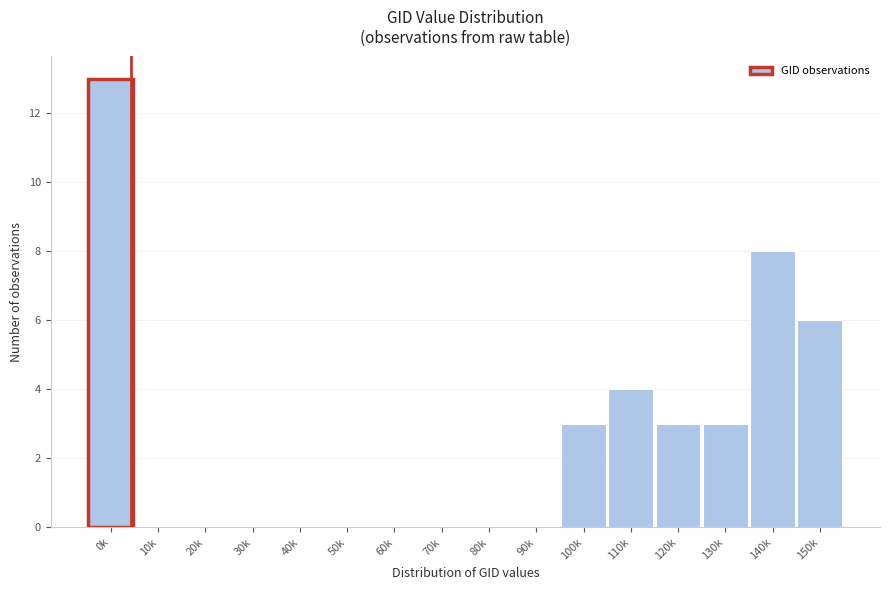

Reading left to right, list all the values displayed in this chart.

0k=13	10k=0	20k=0	30k=0	40k=0	50k=0	60k=0	70k=0	80k=0	90k=0	100k=3	110k=4	120k=3	130k=3	140k=8	150k=6